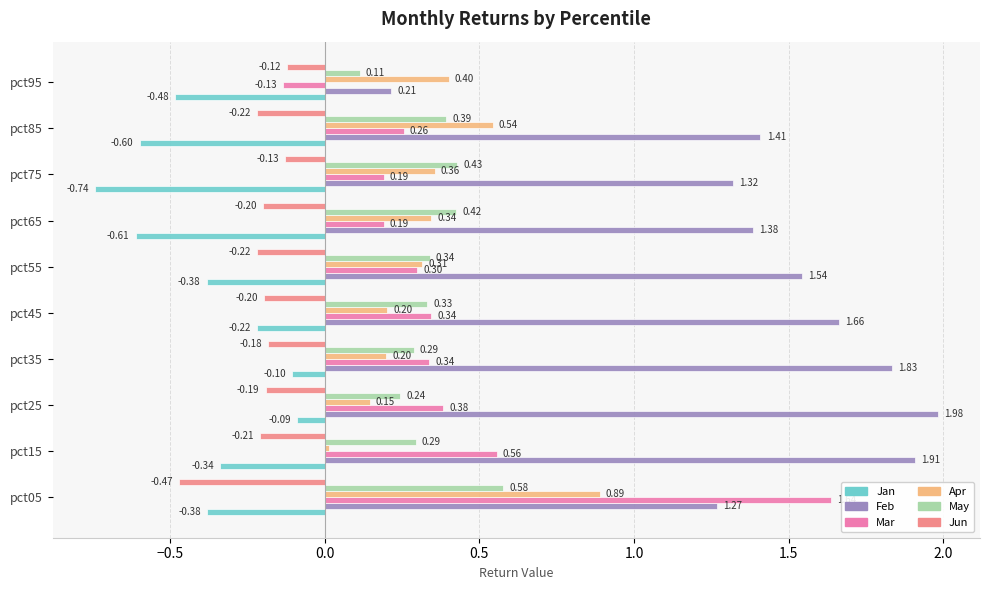

What are all the series names shown in the legend?

Jan, Feb, Mar, Apr, May, Jun